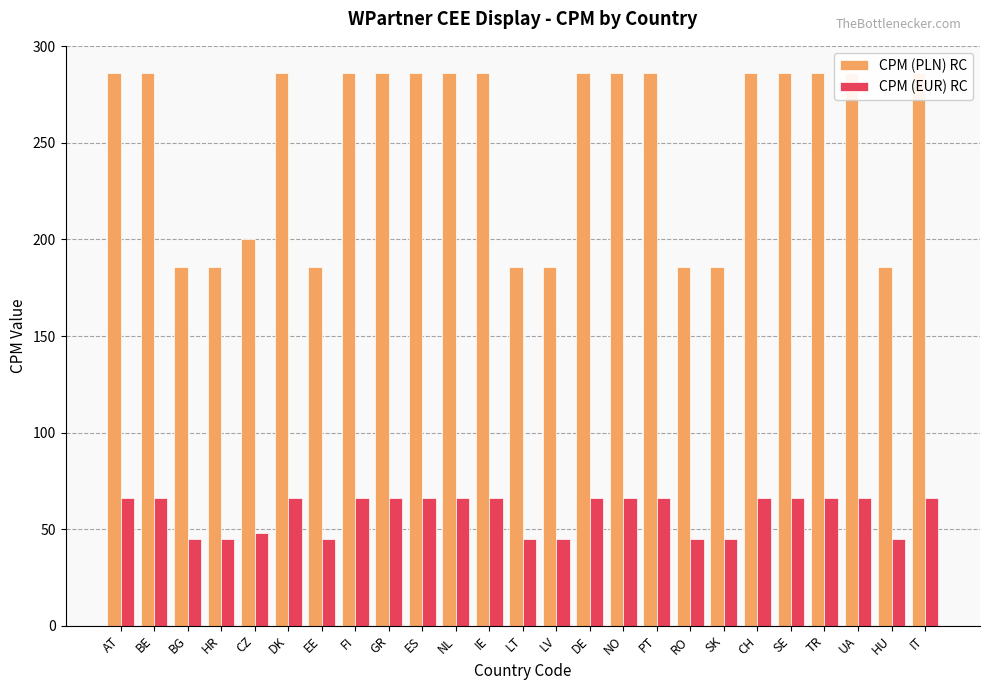

Is the value of CPM (EUR) RC at LT greater than the value of CPM (PLN) RC at DK?

No